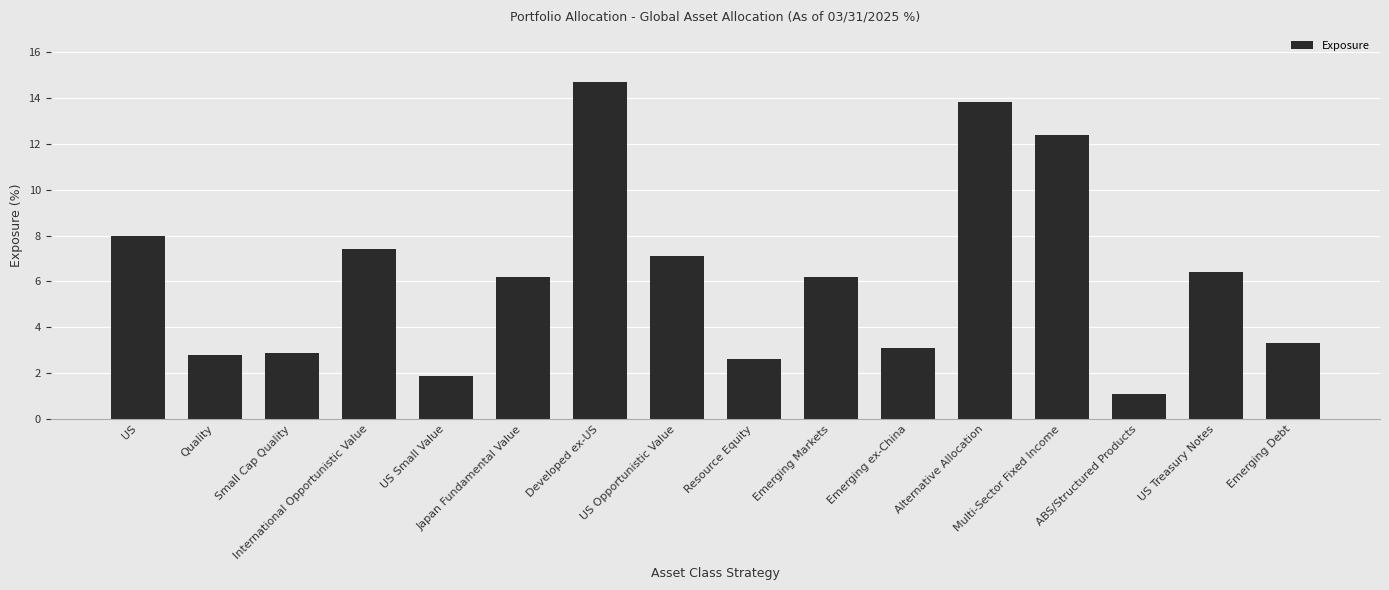

How many bars are there in total?

16